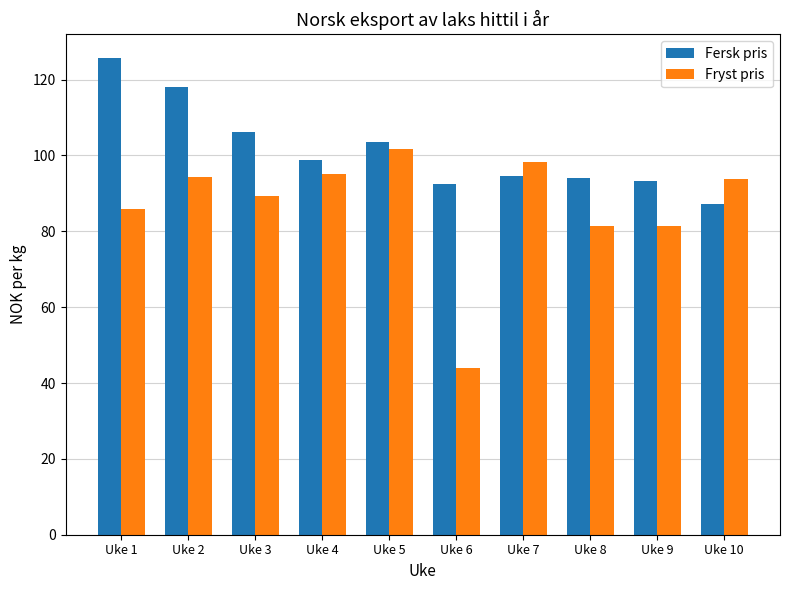

Is the value of Fryst pris at Uke 6 greater than the value of Fersk pris at Uke 2?

No